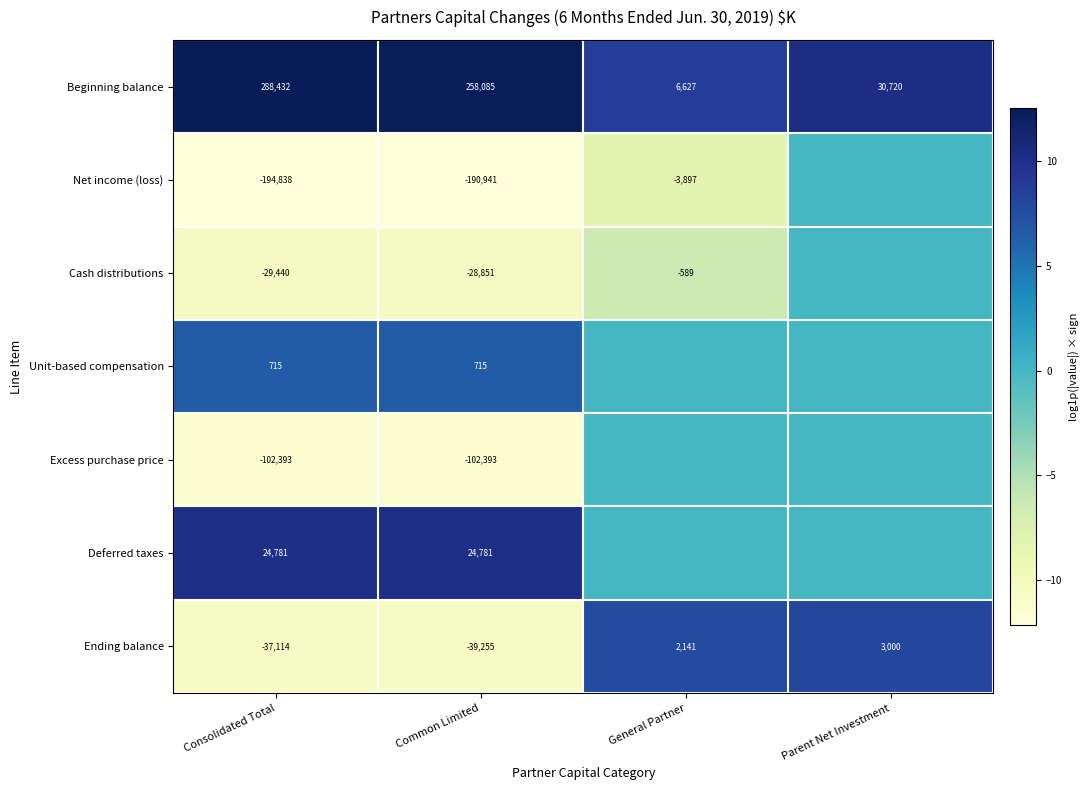

The Beginning balance series shows 4.5 at General Partner. True or false?

False